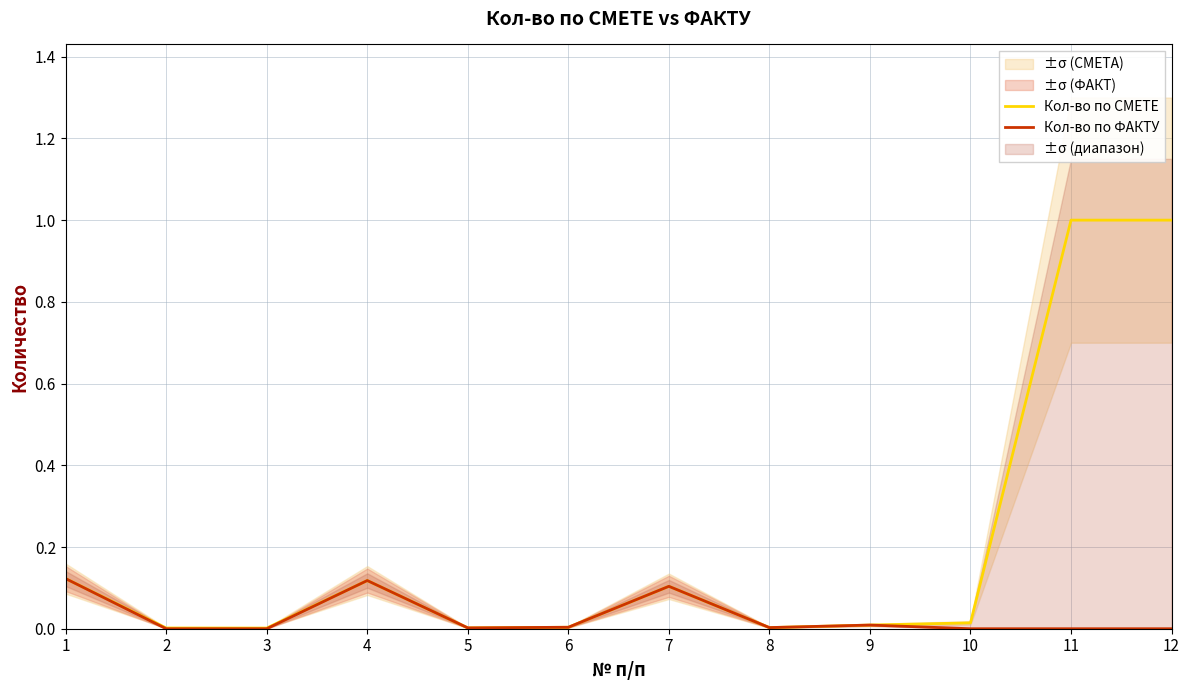

What is the maximum value for Кол-во по СМЕТЕ?

1.0